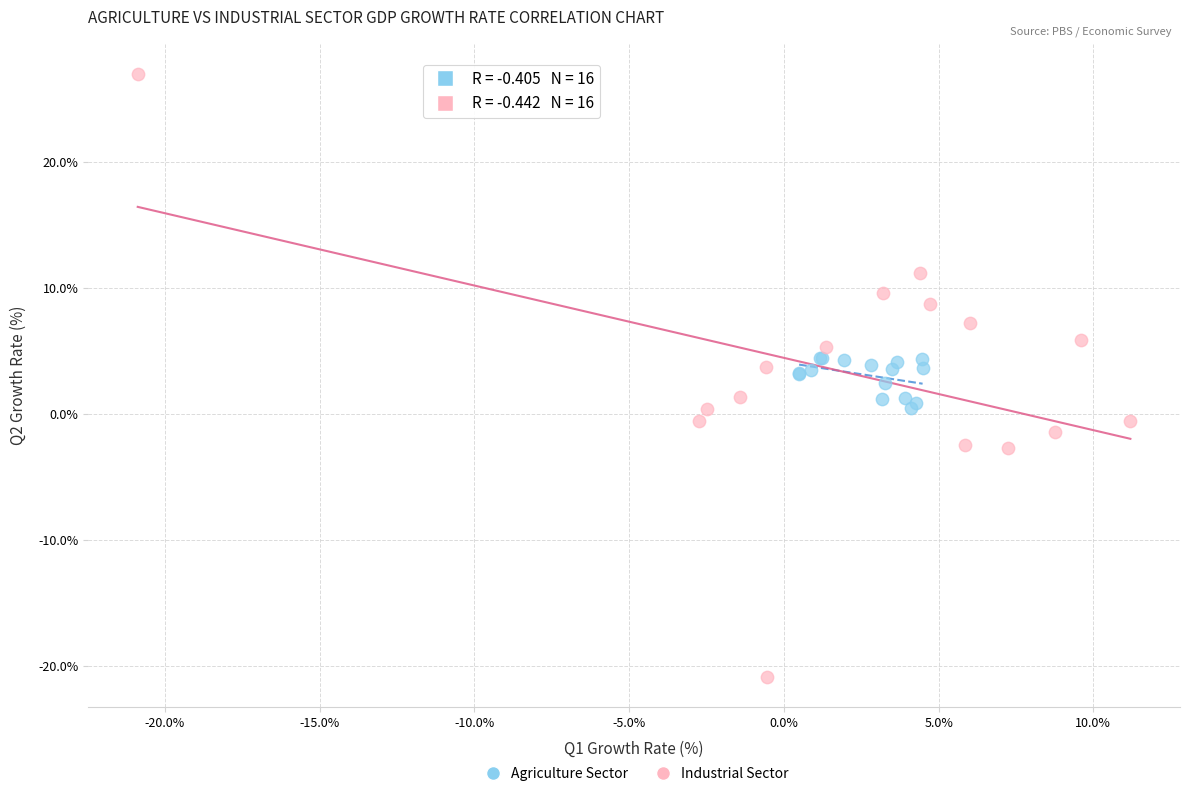

Which series has the widest spread of Y values?

Industrial Sector